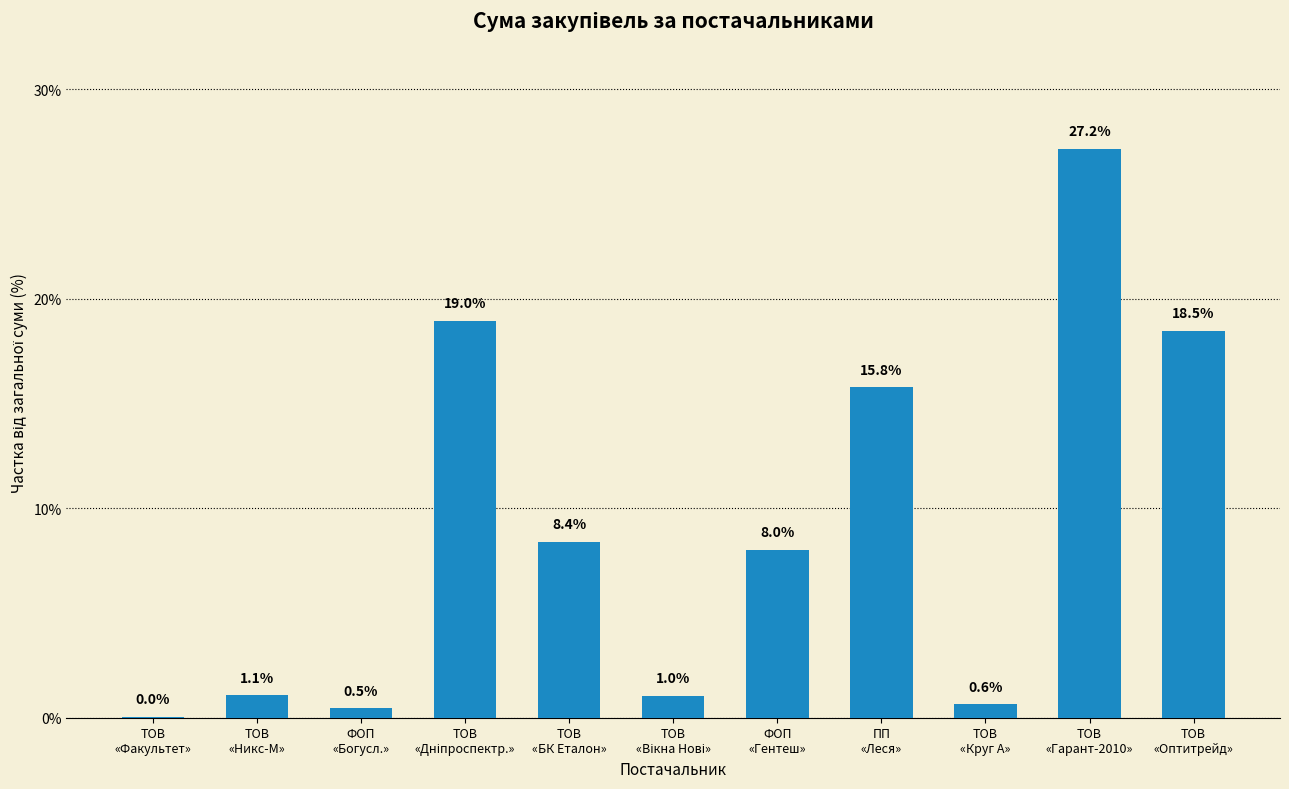

What is the greatest value displayed?

27.2